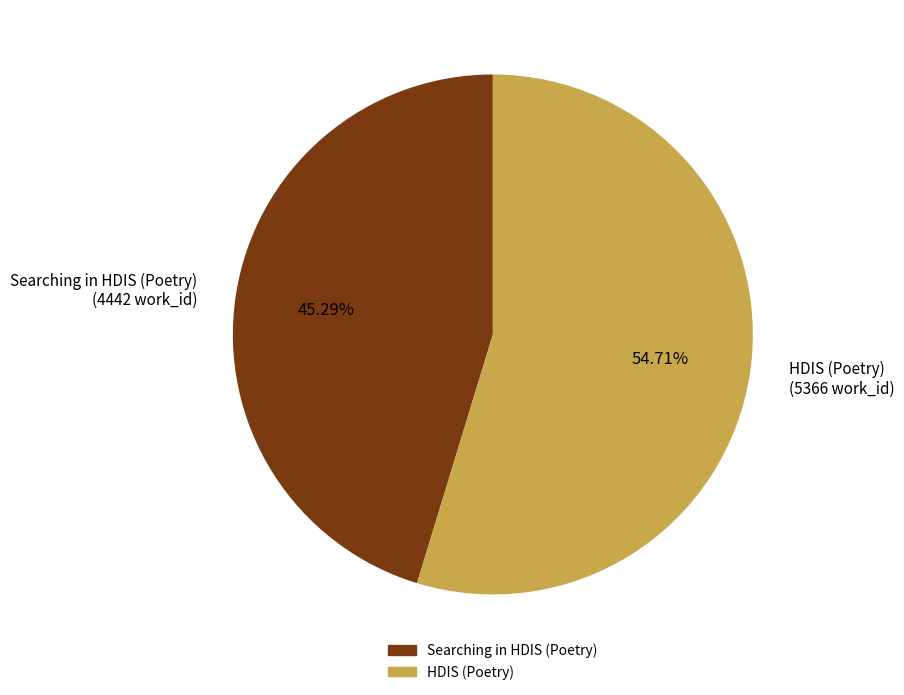

What is the smallest slice in the pie chart?

Searching in HDIS (Poetry)